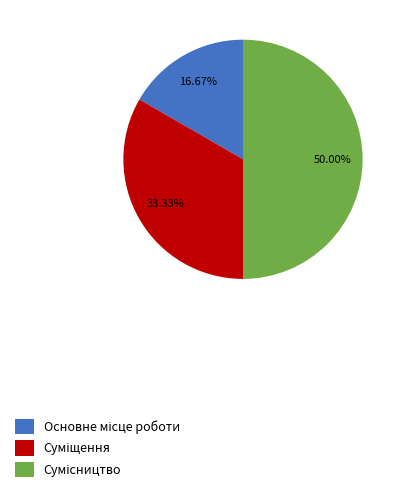

How many segments does this pie chart have?

3